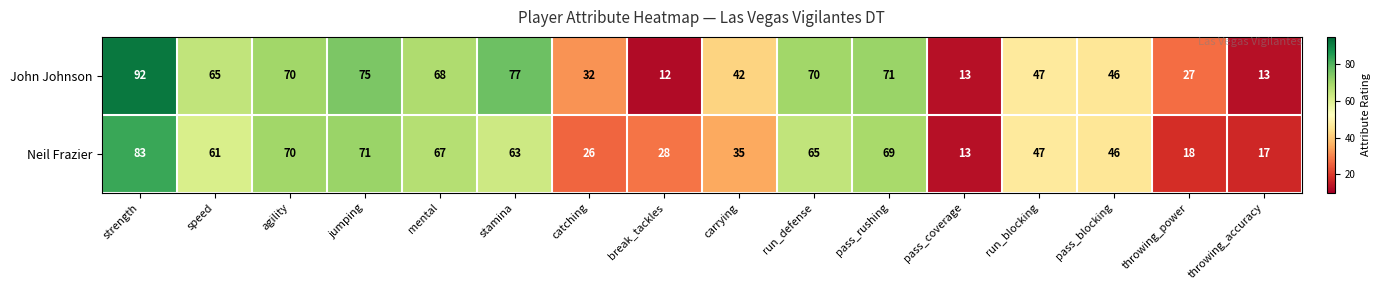

What is the difference between the highest and lowest values at catching?

6